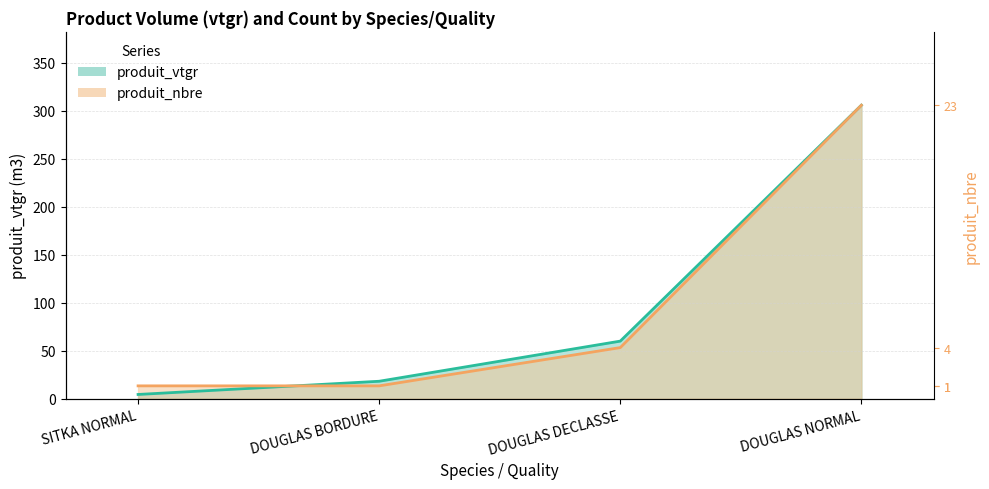

How many values in the produit_vtgr (line) series exceed 59?

2